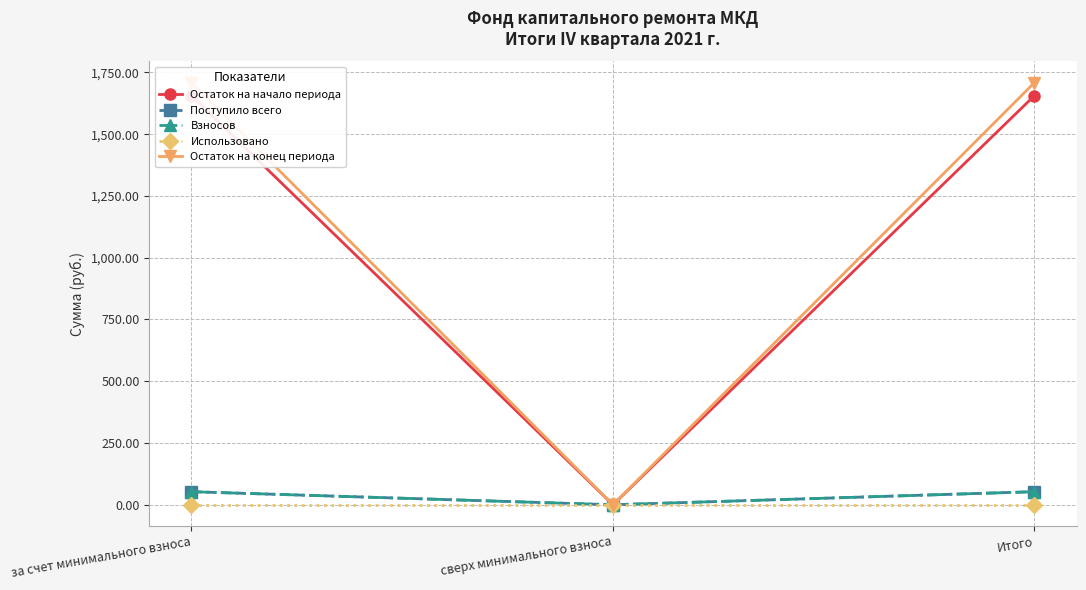

Does the chart have visible grid lines?

Yes